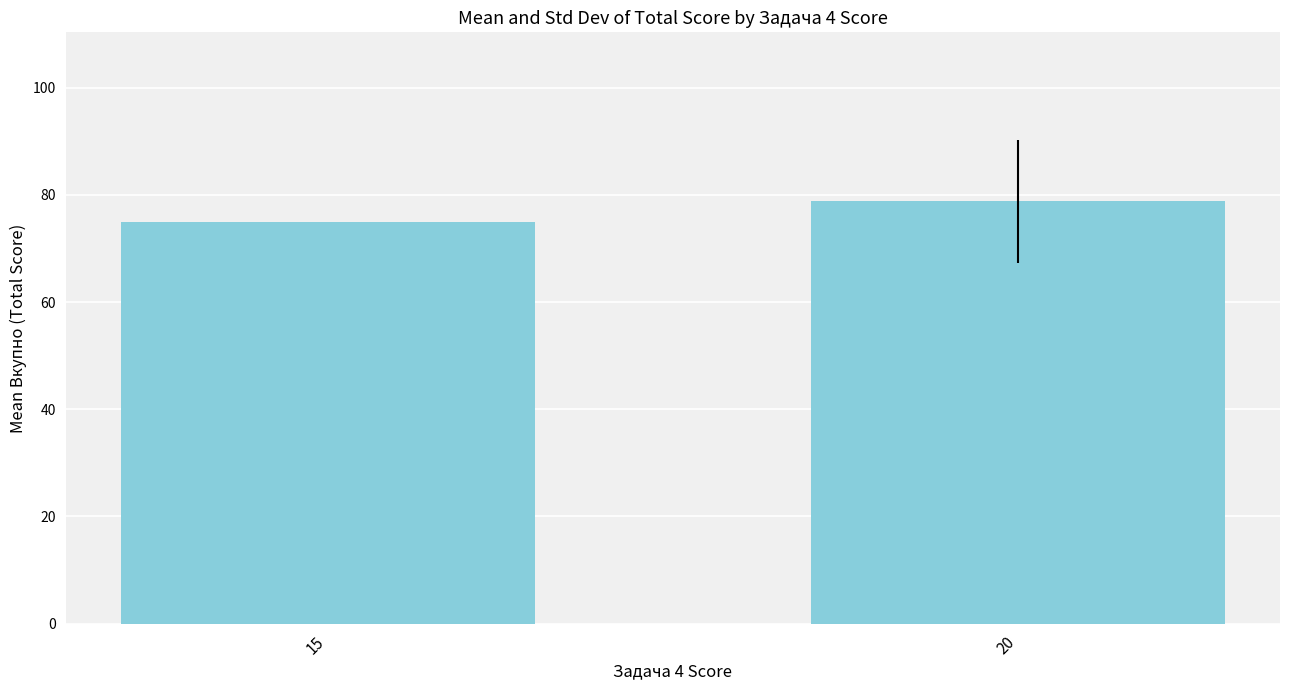

Count the number of values greater than 78.

1